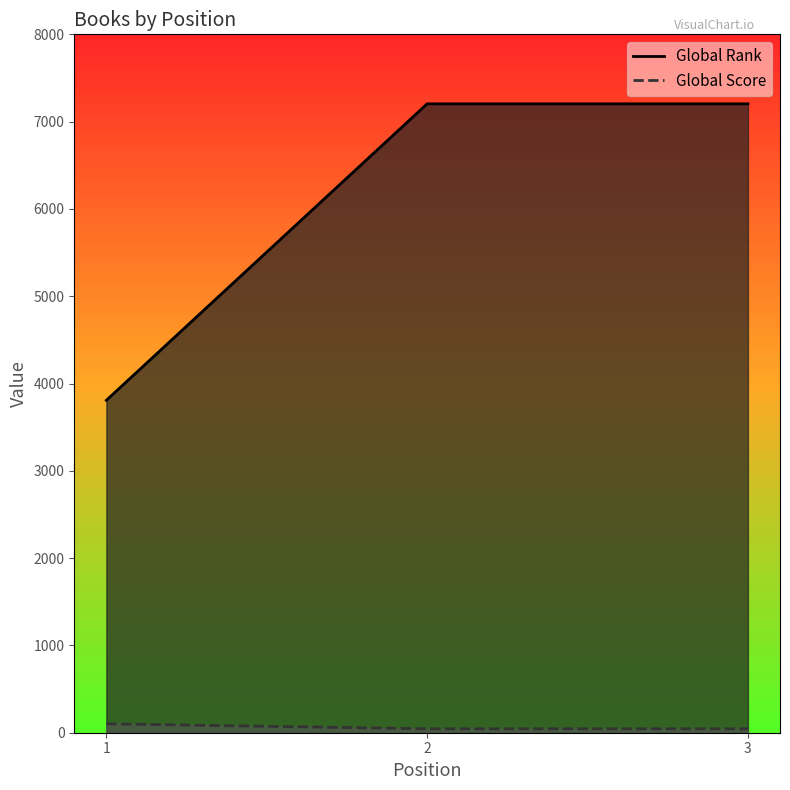

What is the value of the Global Score point at the 2nd from the left?

45